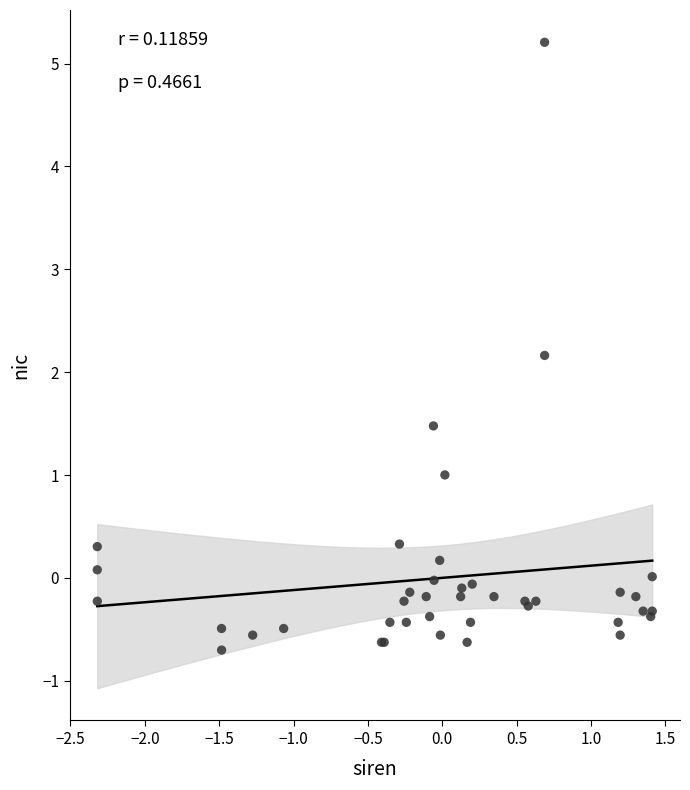

What Y value in the scatter plot is closest to 2?

2.2